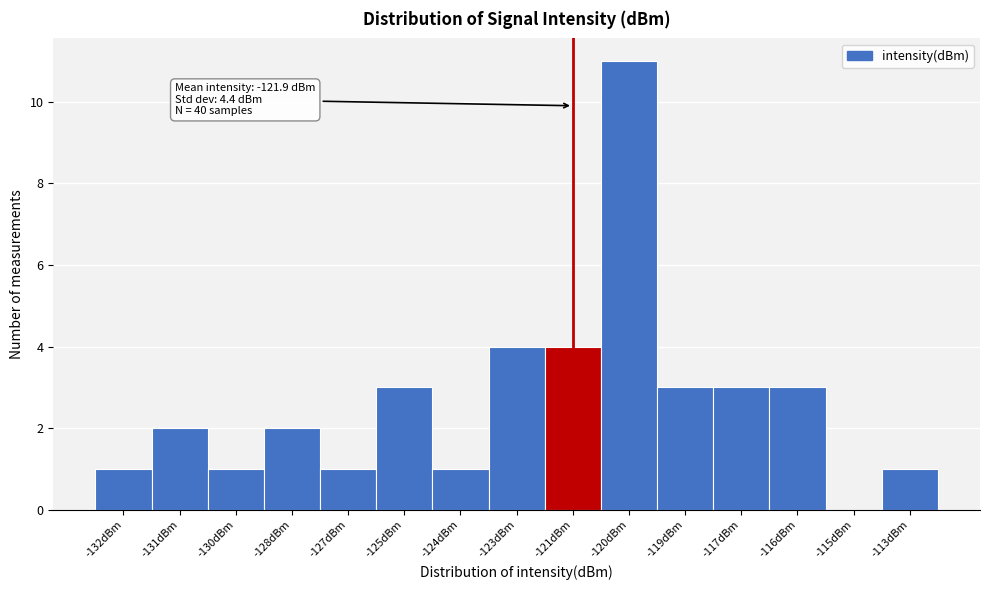

Reading left to right, transcribe all the data shown in this chart.

-132dBm=1	-131dBm=2	-130dBm=1	-128dBm=2	-127dBm=1	-125dBm=3	-124dBm=1	-123dBm=4	-121dBm=4	-120dBm=11	-119dBm=3	-117dBm=3	-116dBm=3	-115dBm=0	-113dBm=1